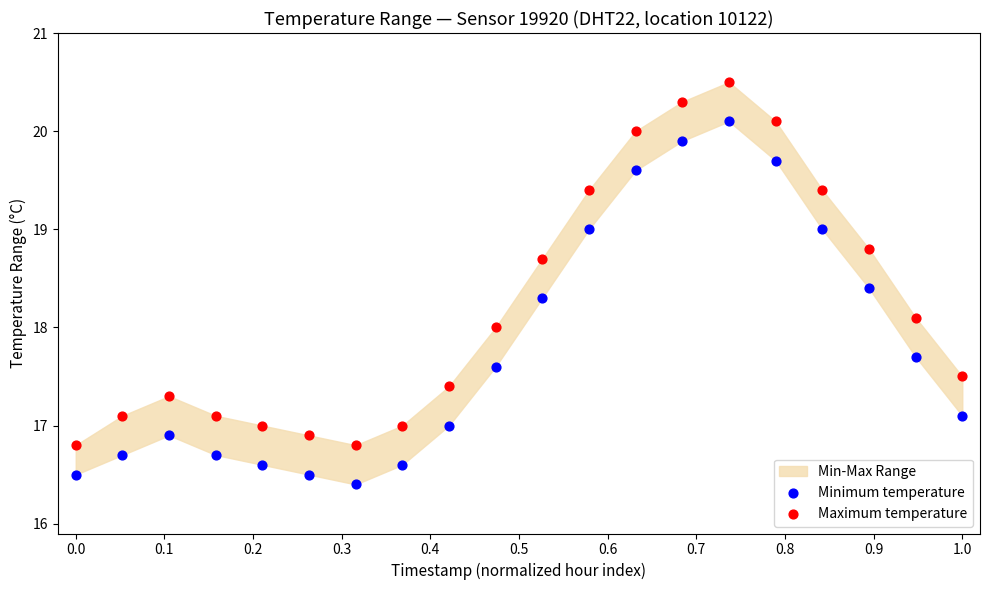

Across all data points, what is the range of X values (max minus min)?

1.0